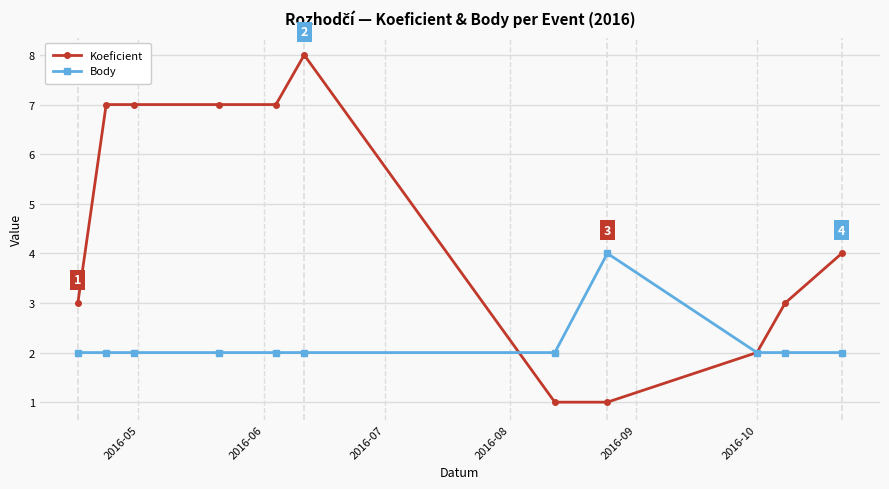

List the series in order of their peak value, highest first.

Koeficient, Body